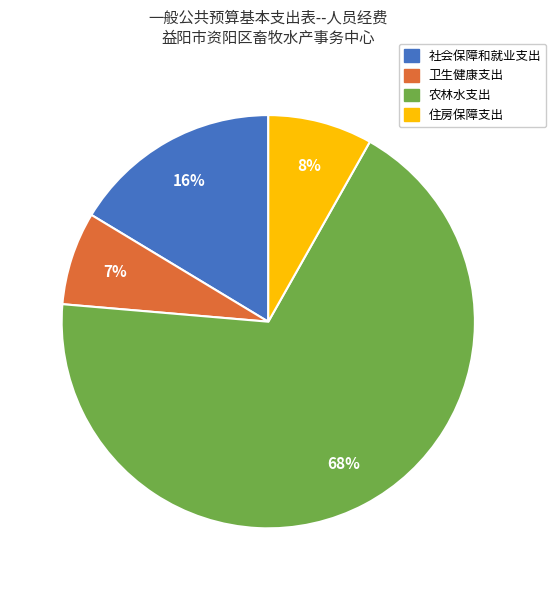

True or false: 社会保障和就业支出 accounts for 16% of the total.

True